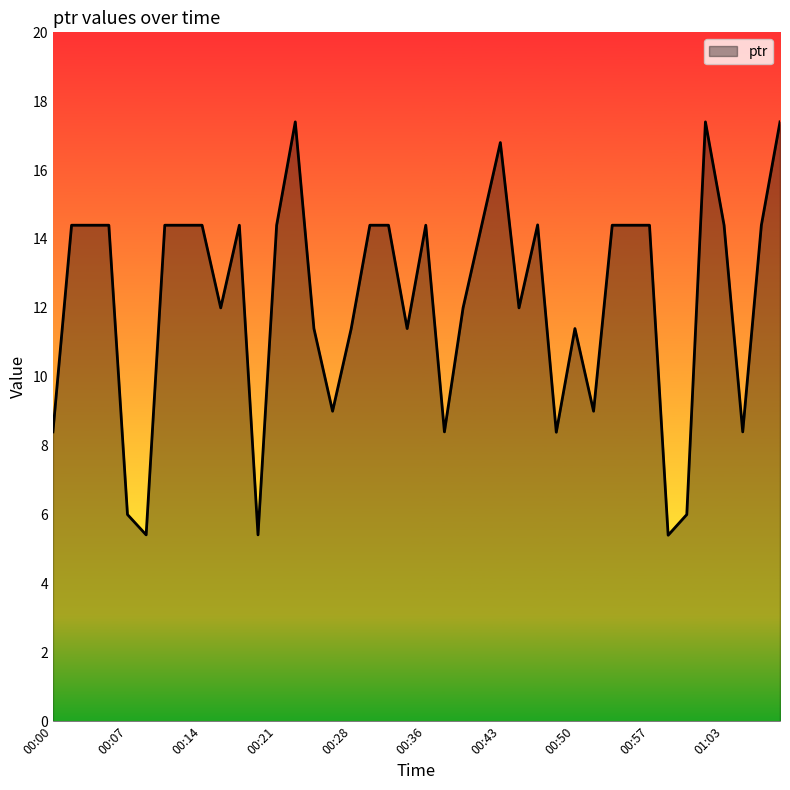

What is the maximum value shown in the chart?

17.4